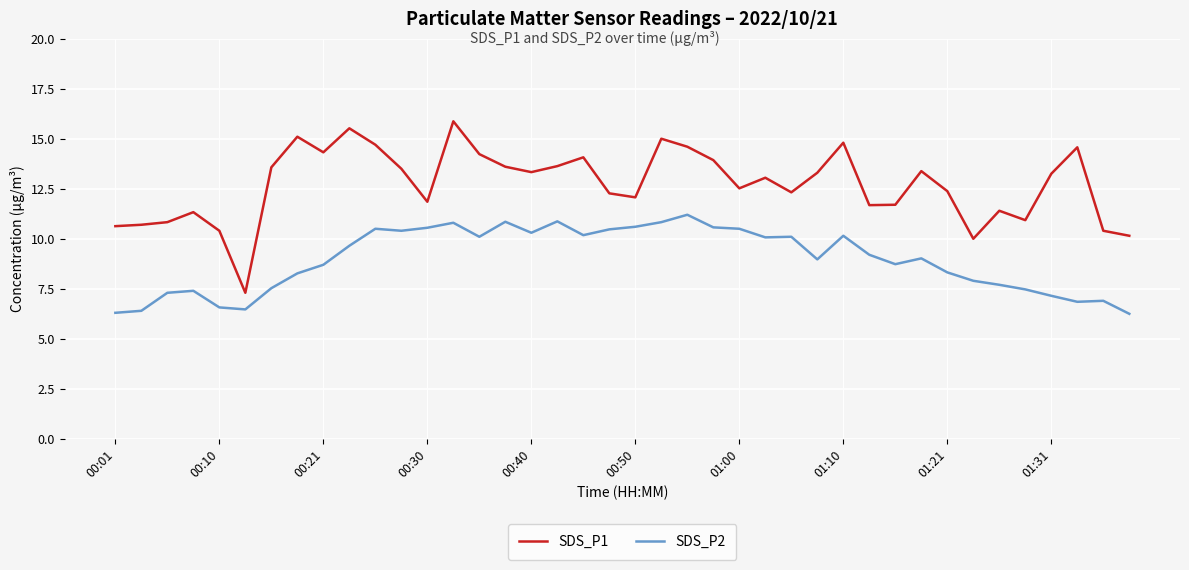

What is the maximum value shown in the chart?

15.9